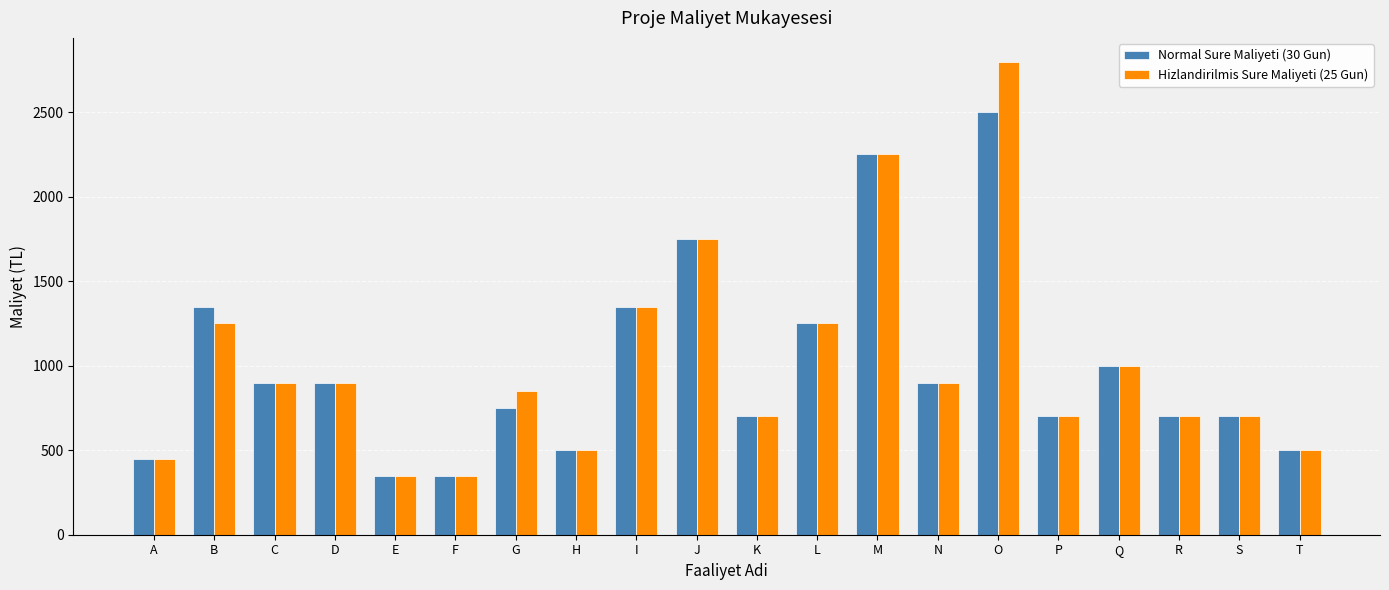

List the series in order of their peak value, lowest first.

Normal Sure Maliyeti (30 Gun), Hizlandirilmis Sure Maliyeti (25 Gun)